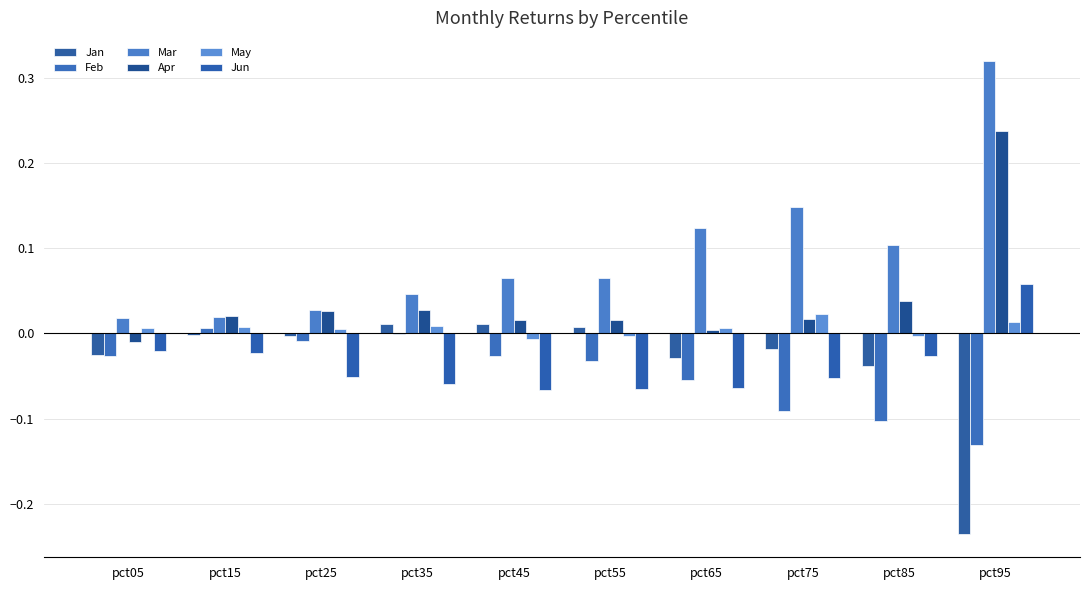

At pct95, list the series in order from largest to smallest.

Mar, Apr, Jun, May, Feb, Jan